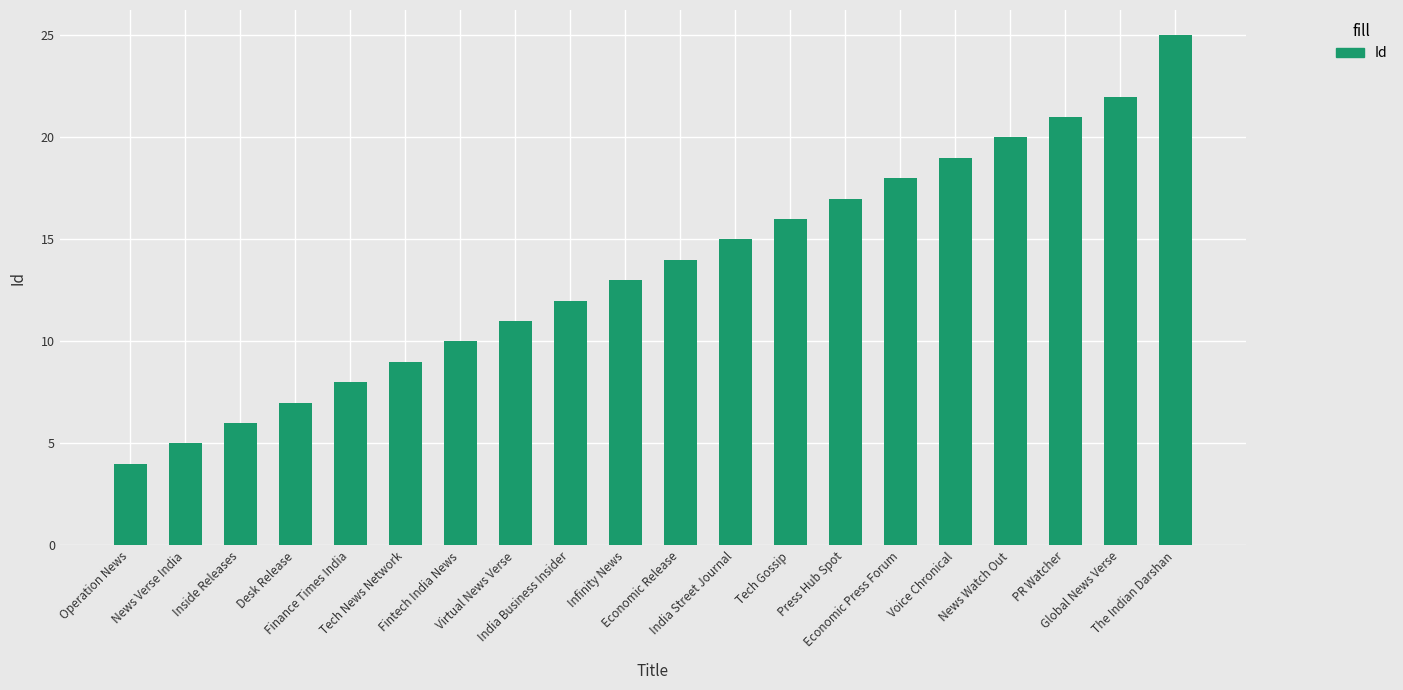

What is the label of the 17th bar from the right?

Desk Release